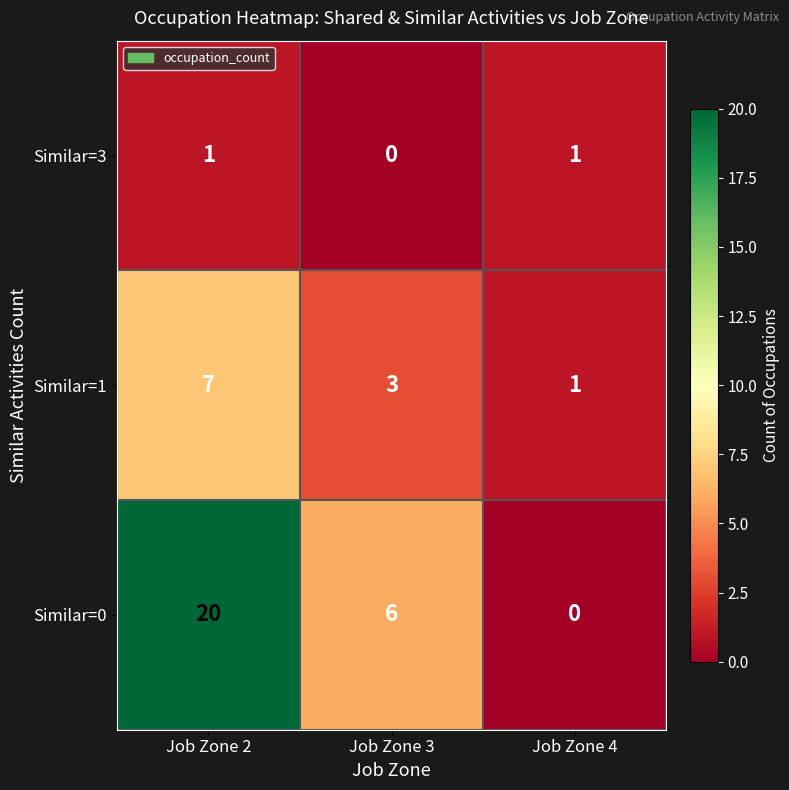

How many data points in Similar=0 are less than 6?

1